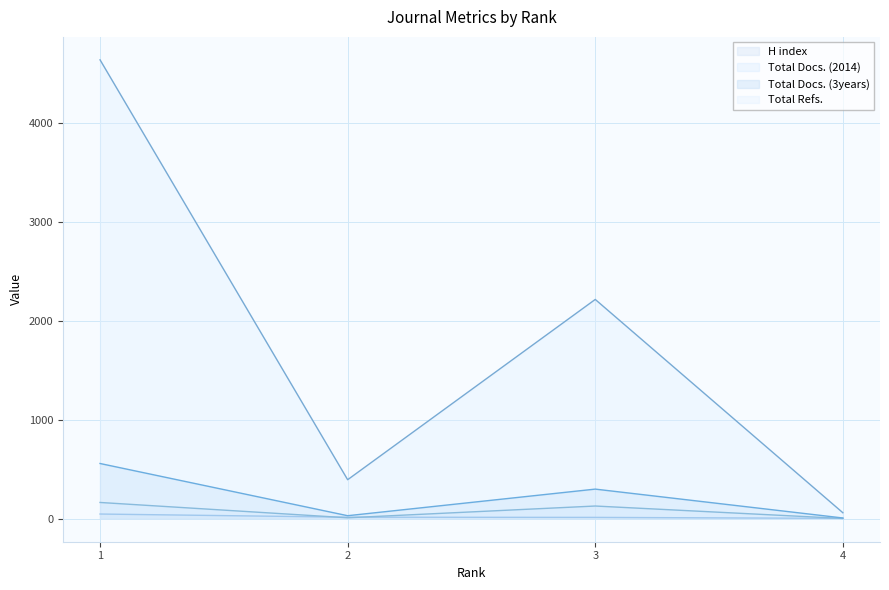

At how many categories does at least one series exceed 4373?

1